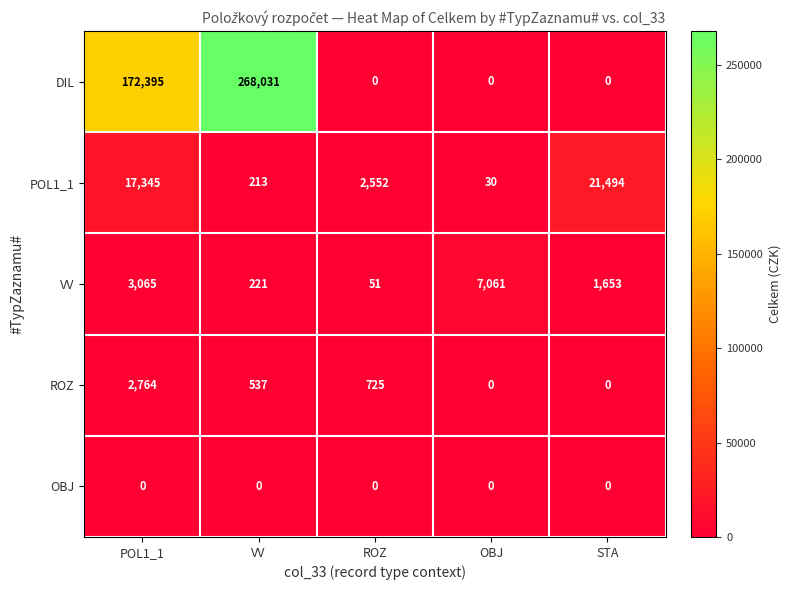

What is the average value of the VV series?

2410